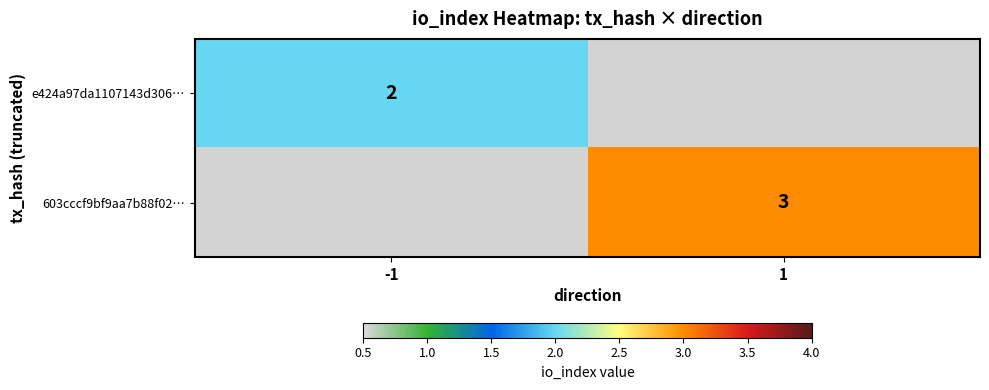

List the labels in order of 603cccf9bf9aa7b88f02… value, largest first.

-1, 1